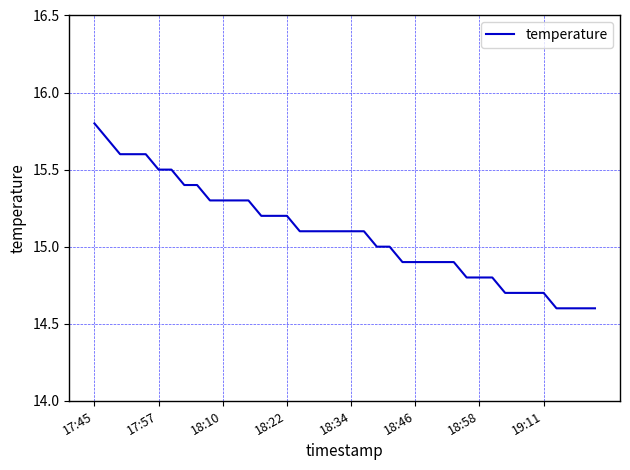

What is the sum of all values?

603.6